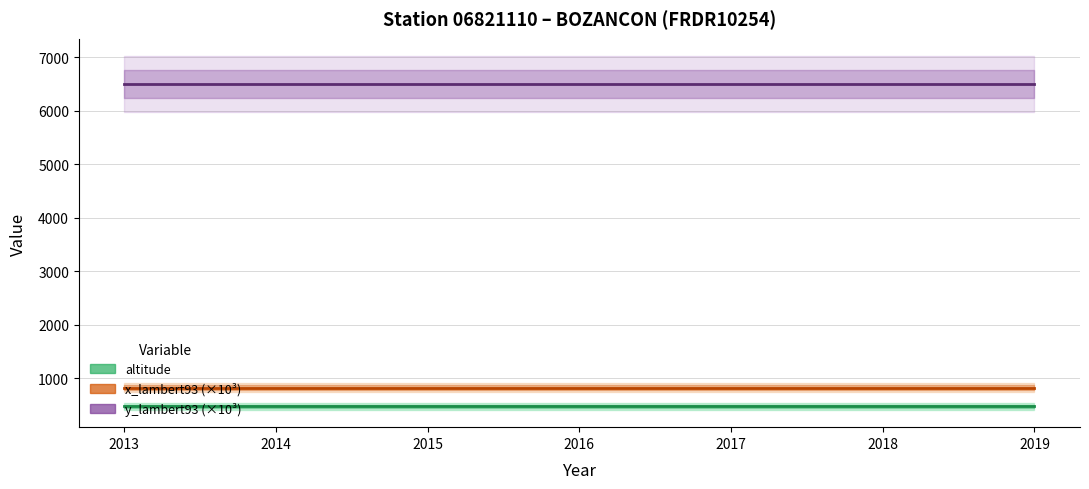

True or false: altitude has a value of 280.2 at 2018.

False